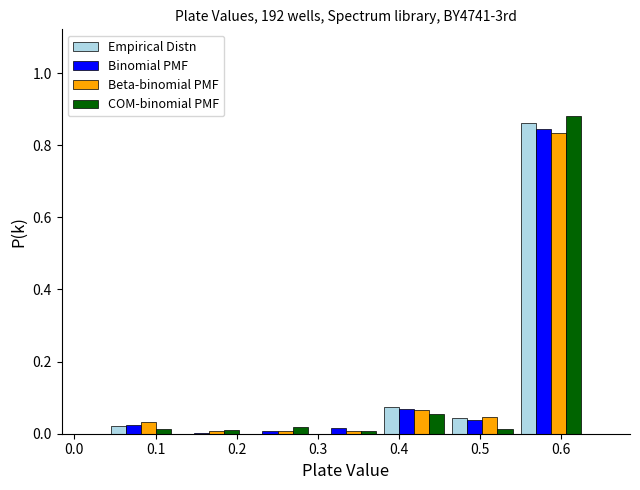

What is the height of the Binomial PMF bar covering 0.04 to 0.12 on the x-axis? Neither the bar edges nor the heights are printed on the chart, so give them approximately, as read against the axes.

0.02